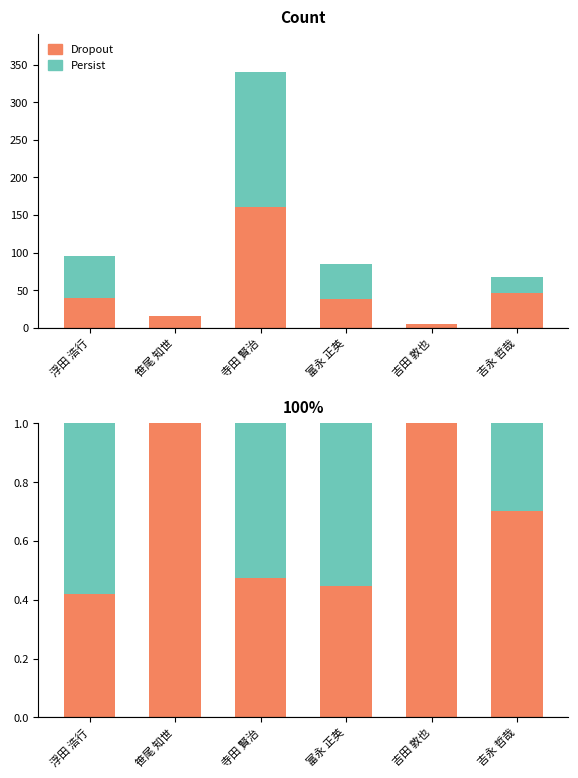

Between 笹尾 知世 and 吉田 敦也, which series saw the biggest shift?

Dropout